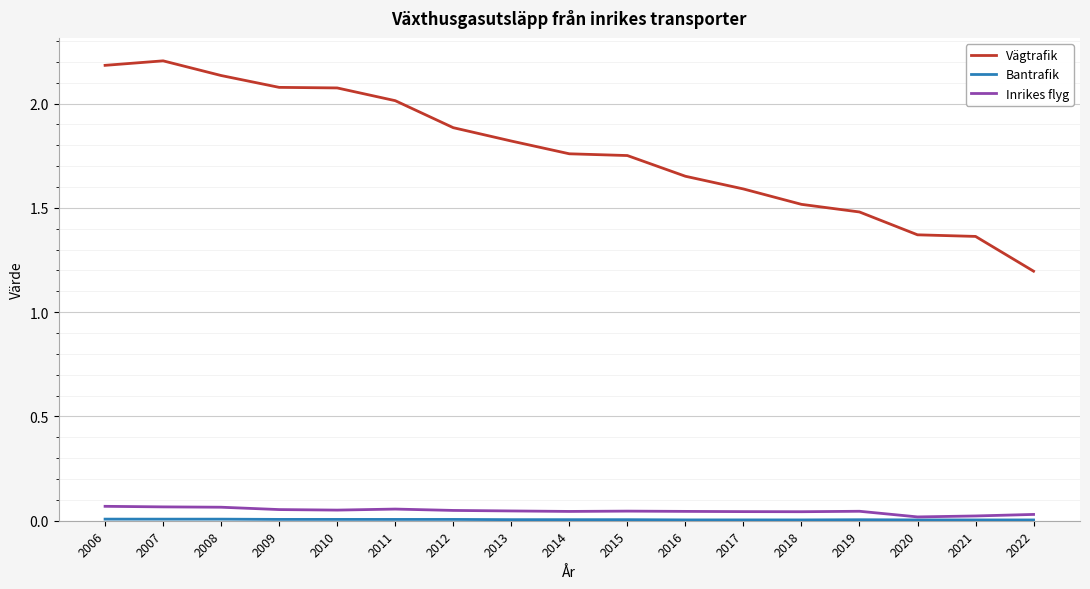

True or false: Inrikes flyg and Vägtrafik cross at least once.

False